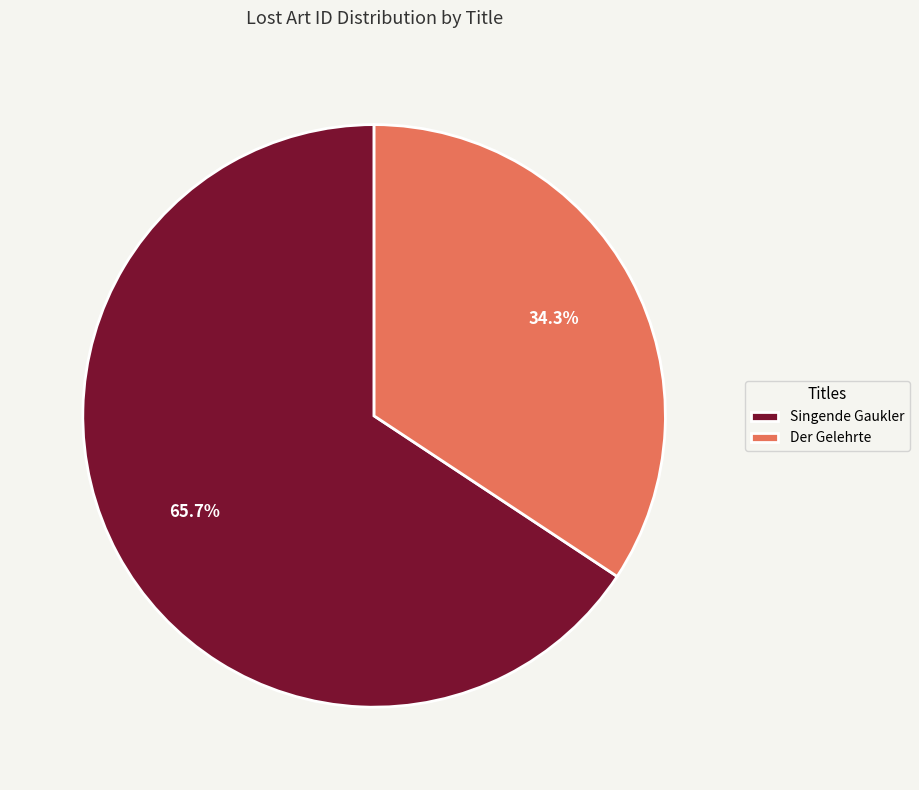

What is the total percentage of Singende Gaukler and Der Gelehrte?

100.0%